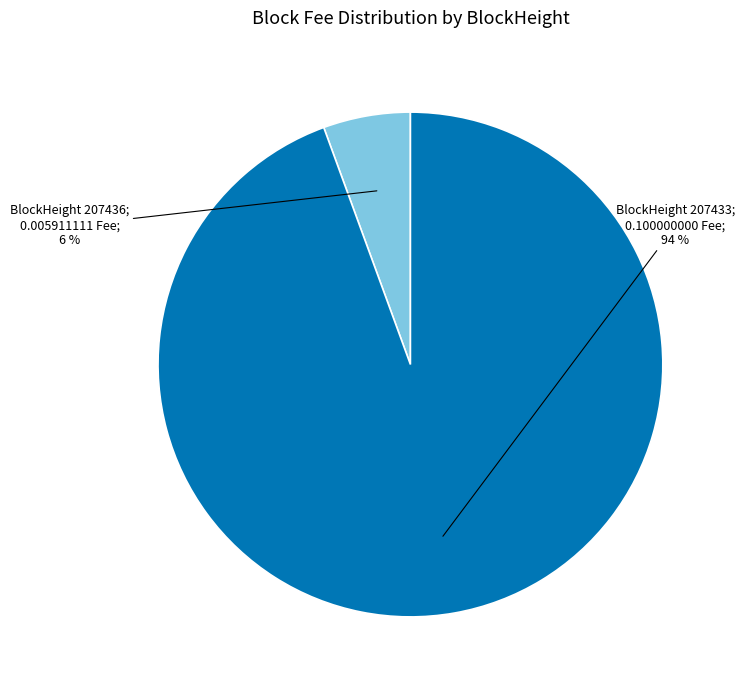

How many slices are in this pie chart?

2